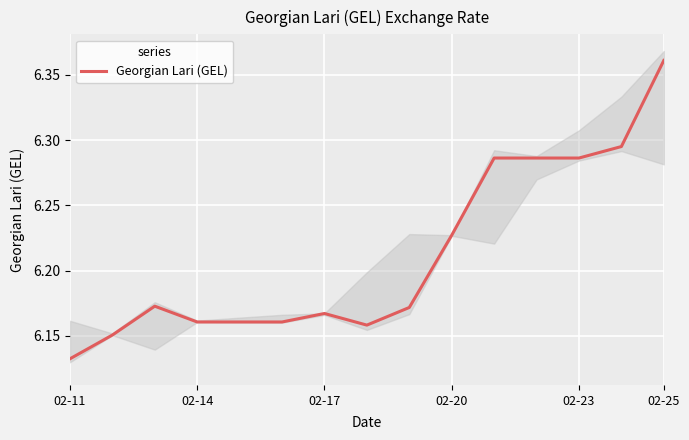

At which label is Georgian Lari (GEL) closest to 6?

02-11